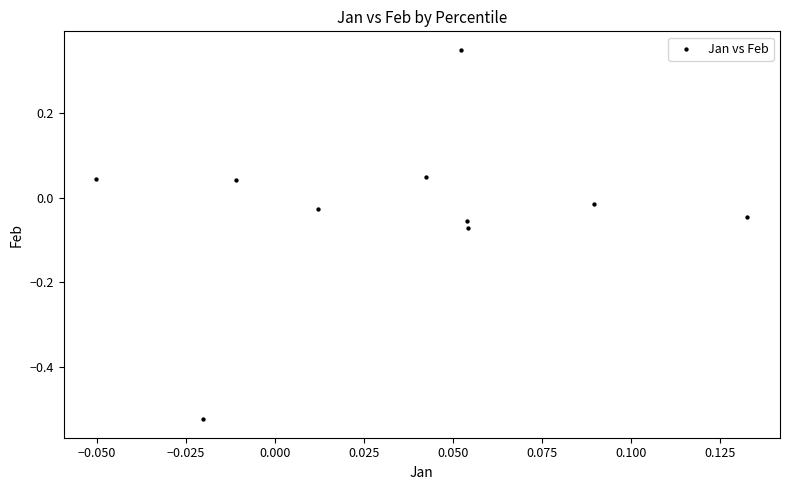

What is the range of Y values (max minus min)?

0.9